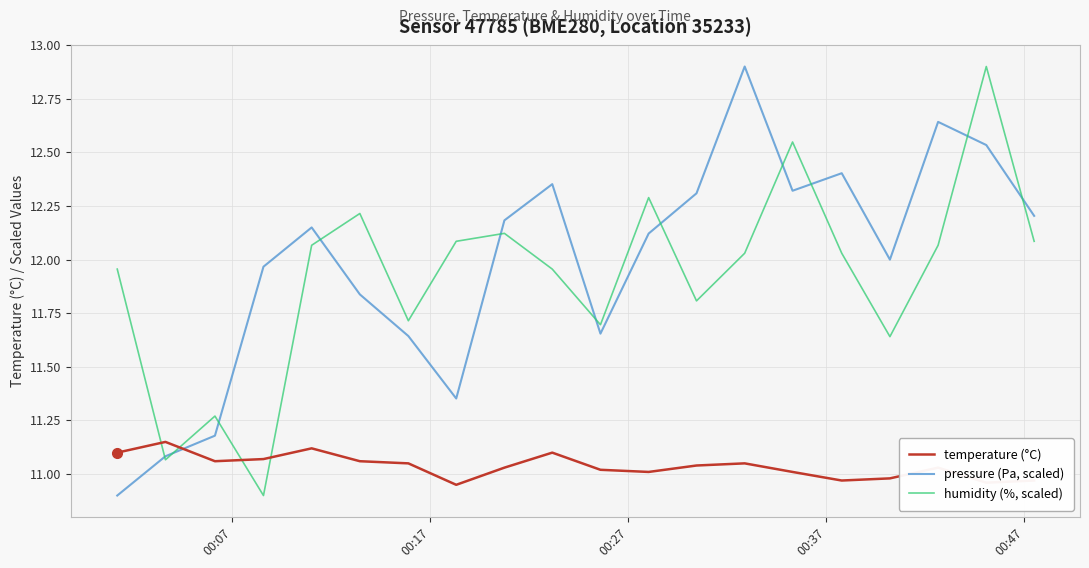

What is the highest value of the humidity (%, scaled) series?

12.9